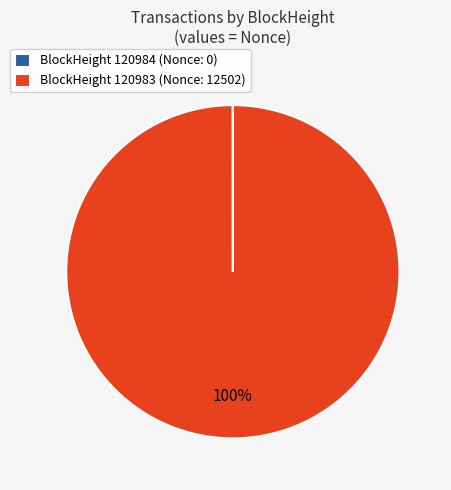

The BlockHeight 120983 (Nonce: 12502) slice represents 100% of the pie. True or false?

True